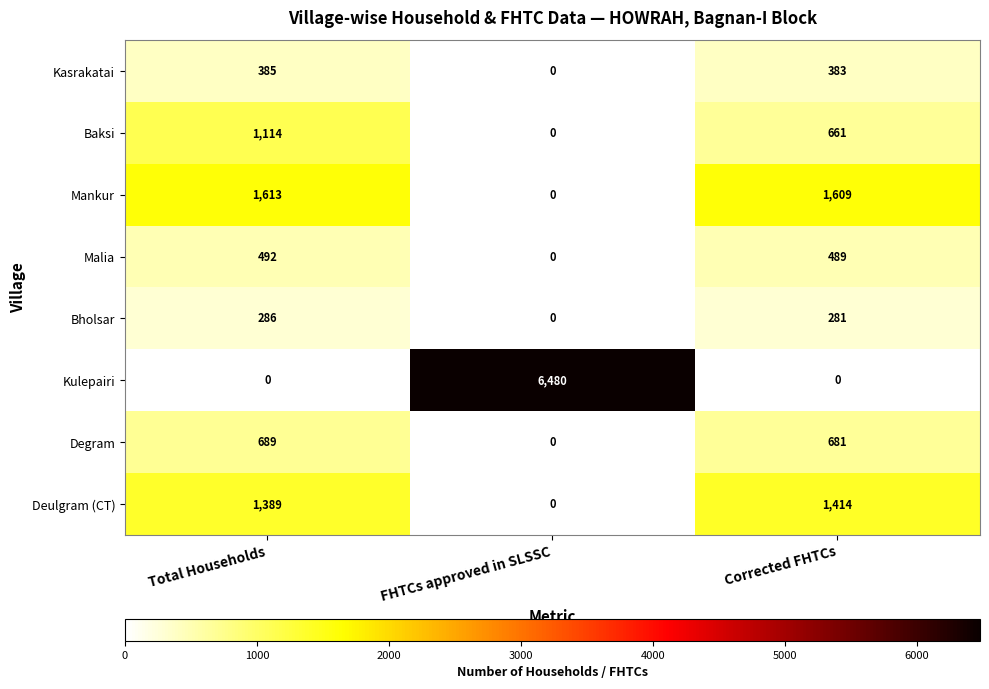

Which series has the largest total across all categories?

Kulepairi